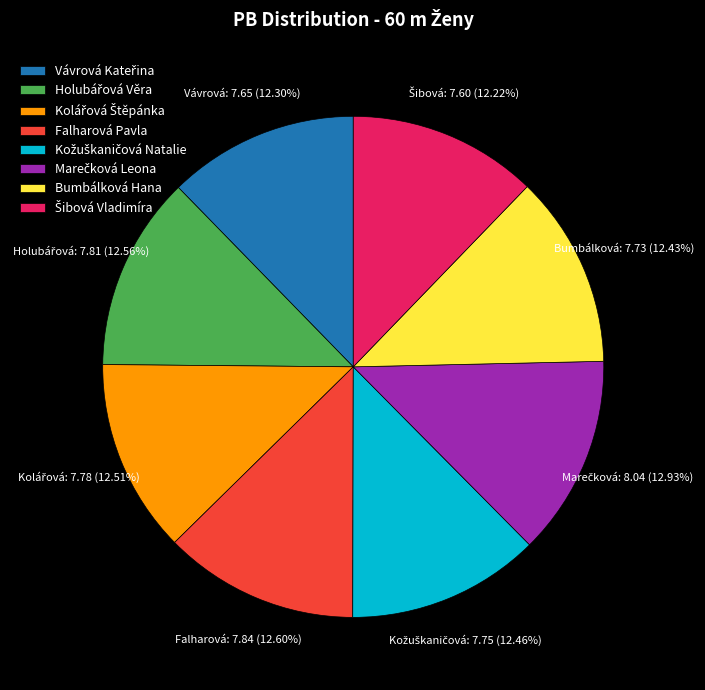

Is there a majority slice in this chart?

No